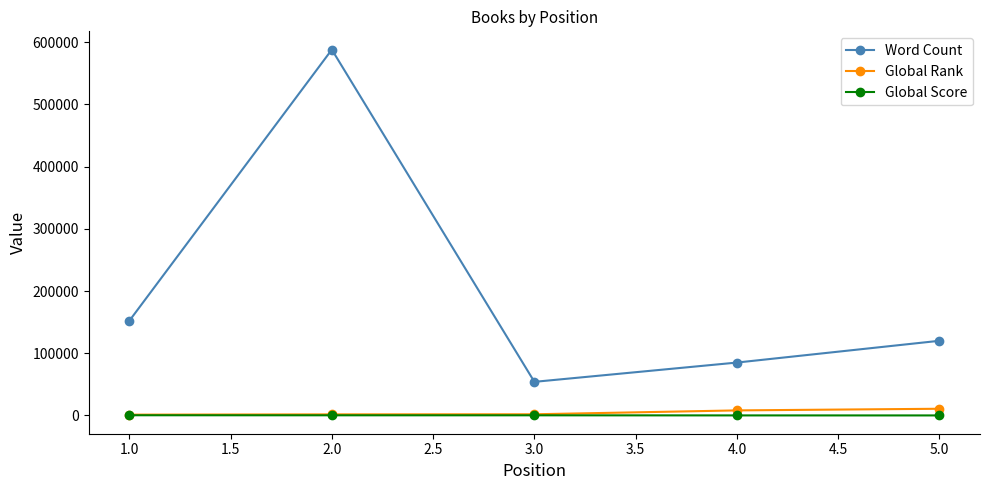

At how many categories does at least one series exceed 507869?

1